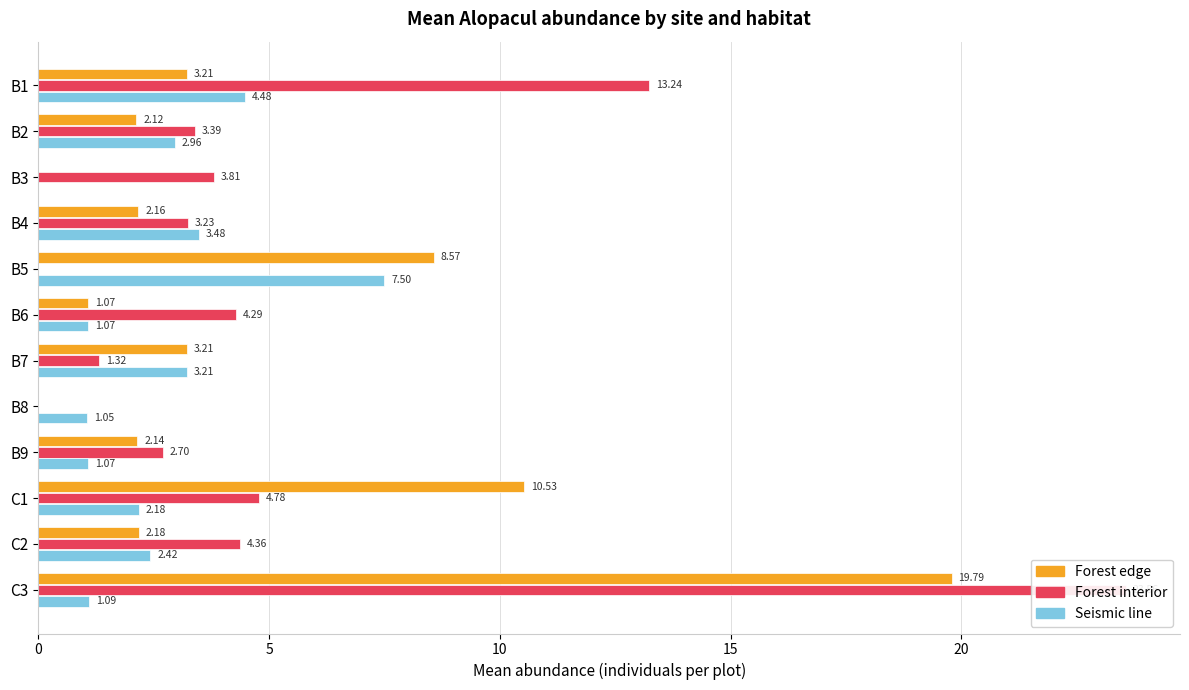

What is the highest value of the Forest interior series?

23.6